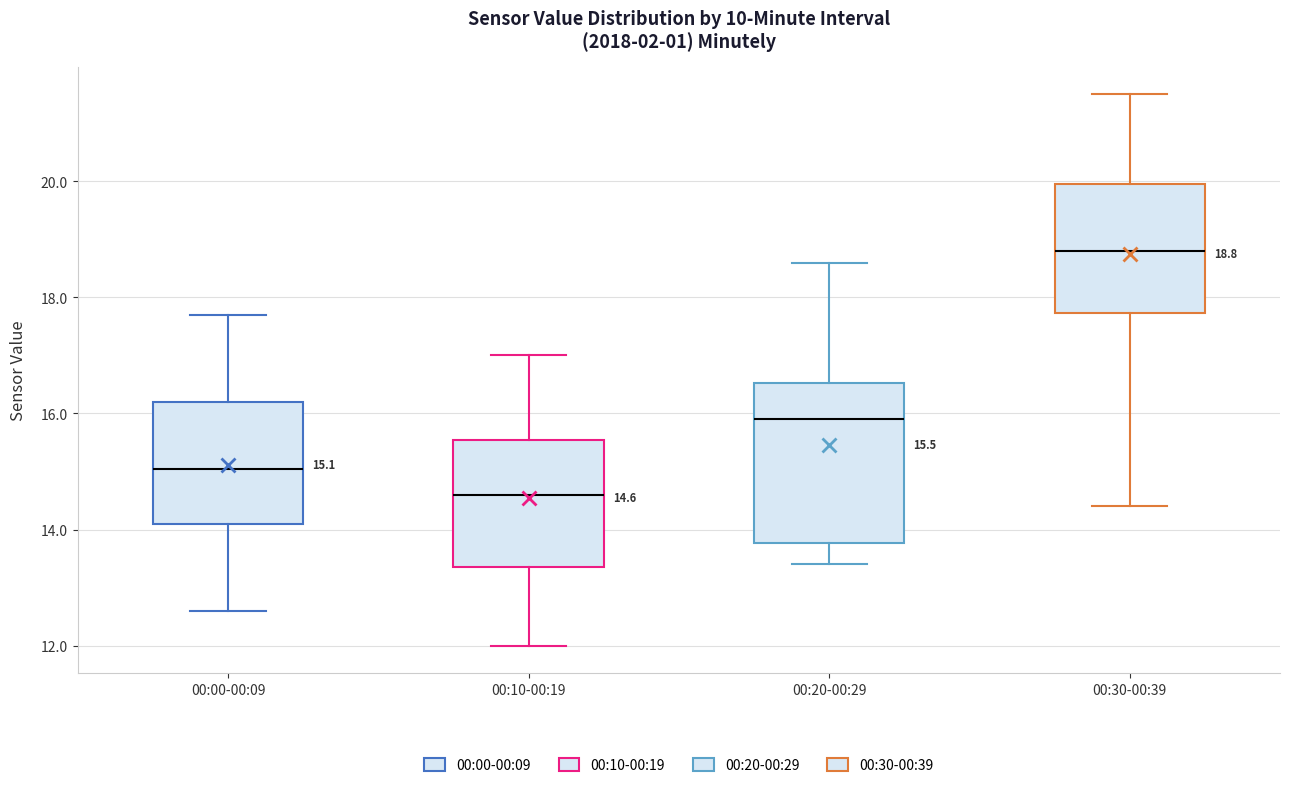

Which box is the tallest, from its lower edge to its upper edge?

00:20-00:29